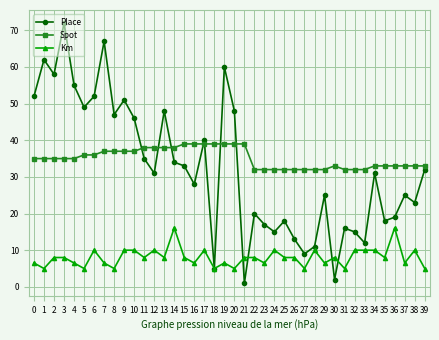

Where does the Place series first go above 31?

0